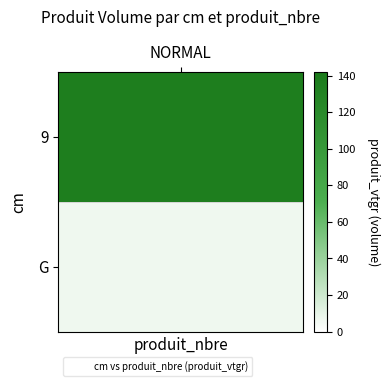

Which label corresponds to the smallest value in the chart?

G